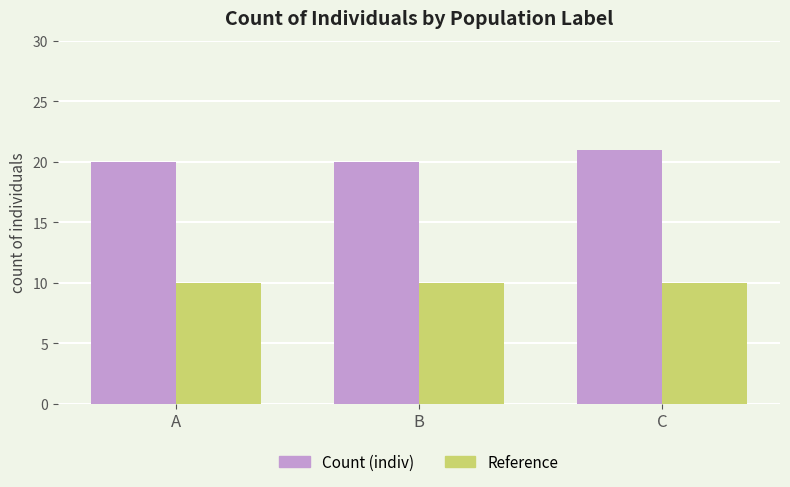

True or false: Reference has a value of 10 at A.

True